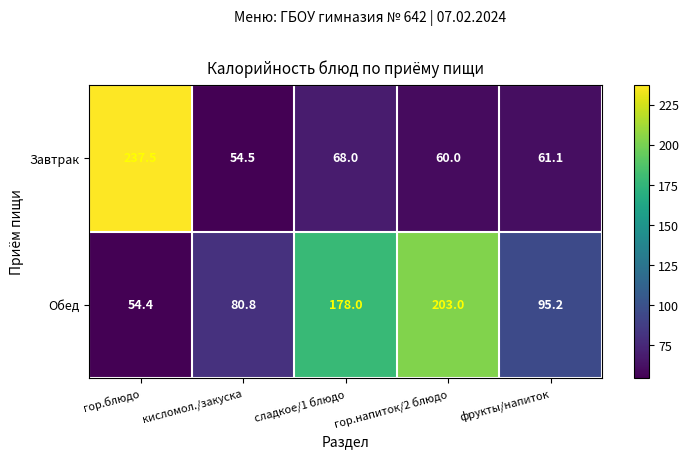

At which label does Завтрак first exceed 61?

гор.блюдо